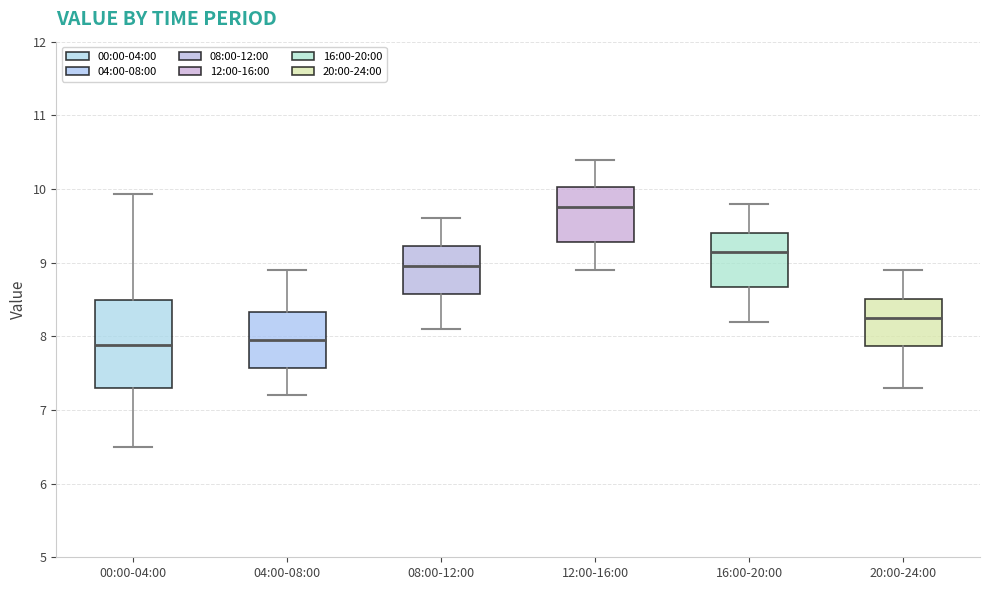

Where does the upper whisker of the box for 20:00-24:00 end on the y-axis? The values are not printed on the chart, so give them approximately, as read against the axis.

8.9